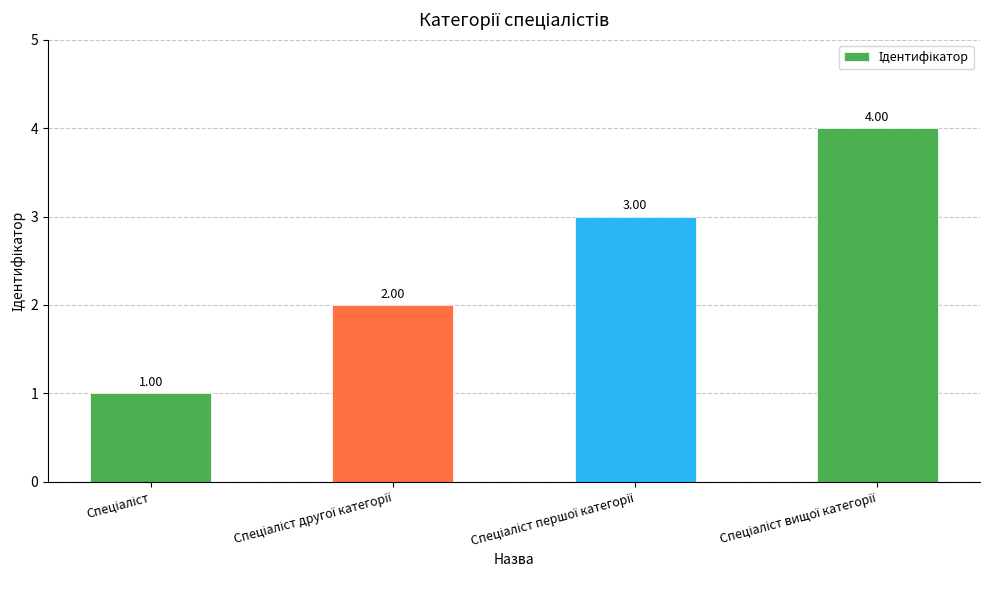

What is the difference between the maximum and minimum values?

3